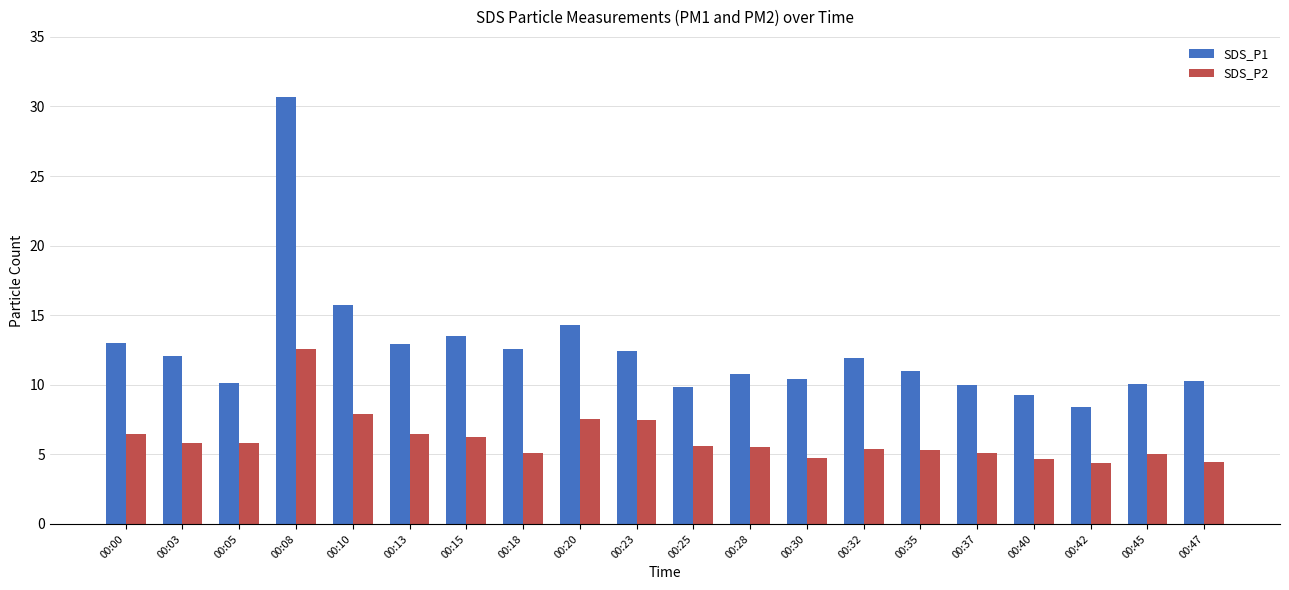

Are the bars horizontal?

No